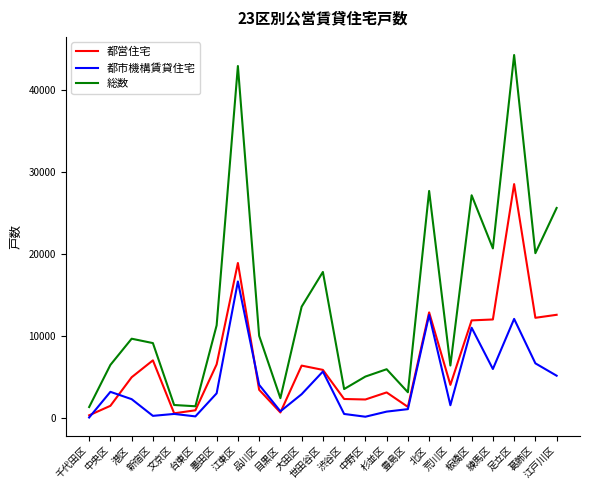

What is the spread (max minus min) of values at 葛飾区?

13445